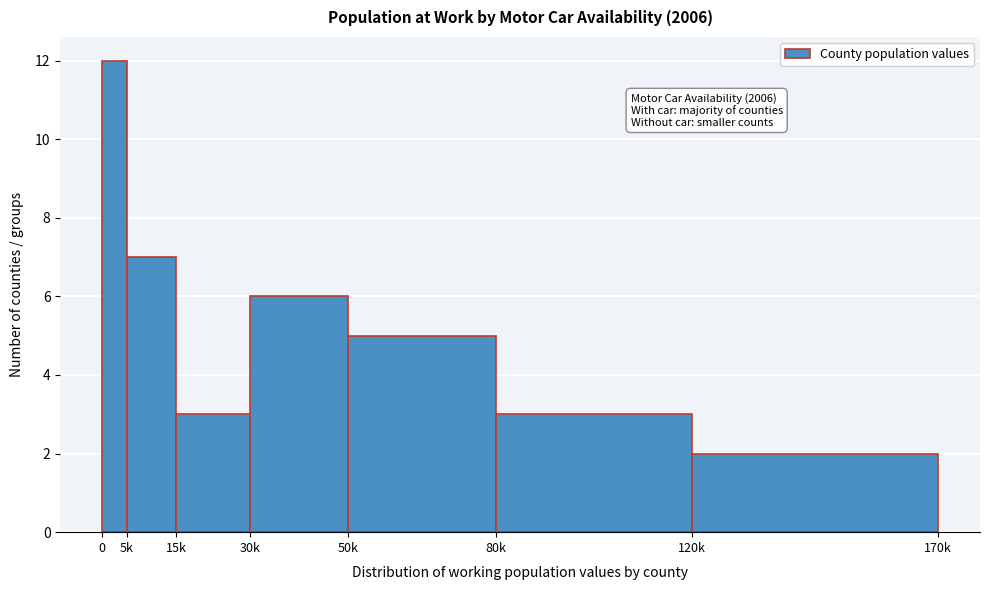

Reading left to right, list all the values displayed in this chart.

0=12	5k=7	15k=3	30k=6	50k=5	80k=3	120k=2